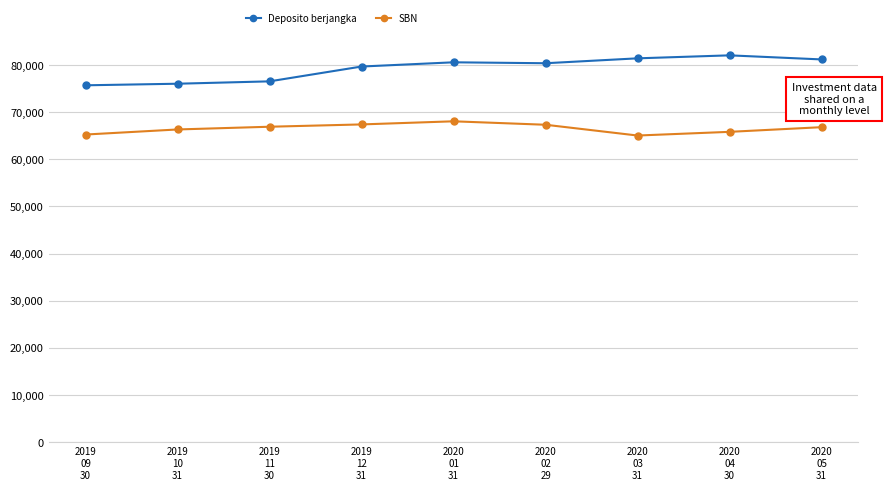

What is the value of the Deposito berjangka point at the 4th from the left?

79700.0